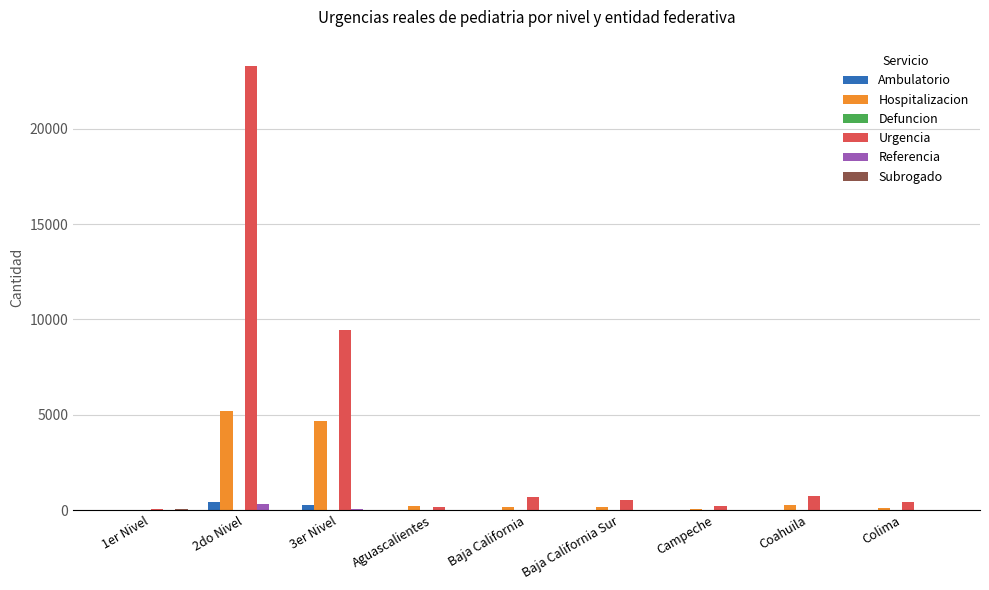

What is the sum of all Hospitalizacion values?

10832